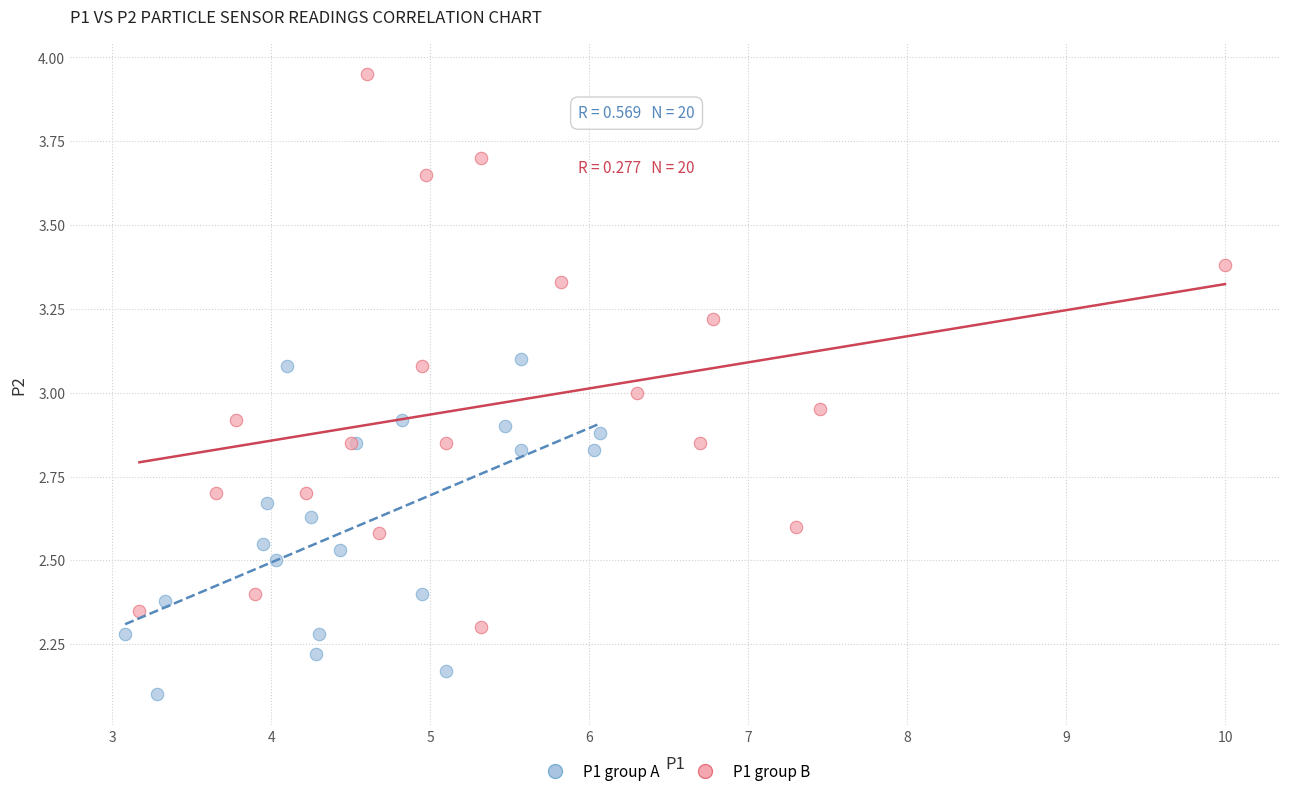

Which series contains the lowest Y value?

P1 group A